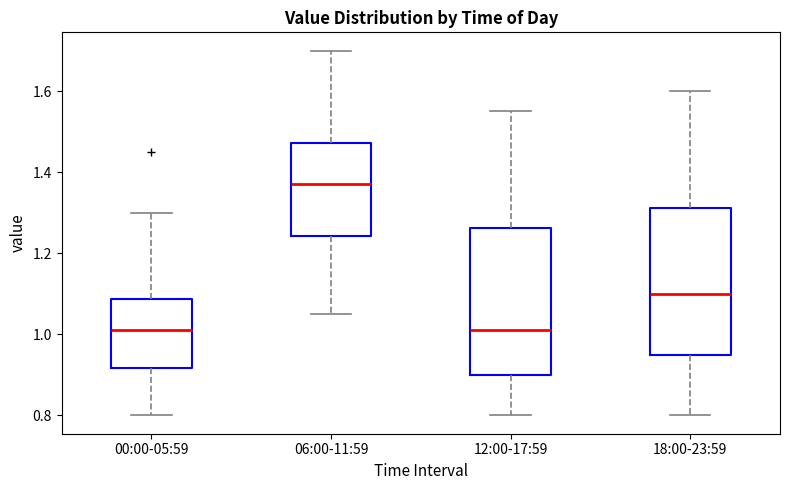

Reading left to right, read every box against the y-axis: the position of its median line, the range the box covers, and the ends of its whiskers. The values are not printed on the chart, so give them approximately, as read against the axis.

00:00-05:59: median 1.02, box 0.92 to 1.08, whiskers 0.80 to 1.30
06:00-11:59: median 1.38, box 1.24 to 1.48, whiskers 1.06 to 1.70
12:00-17:59: median 1.02, box 0.90 to 1.26, whiskers 0.80 to 1.56
18:00-23:59: median 1.10, box 0.96 to 1.32, whiskers 0.80 to 1.60